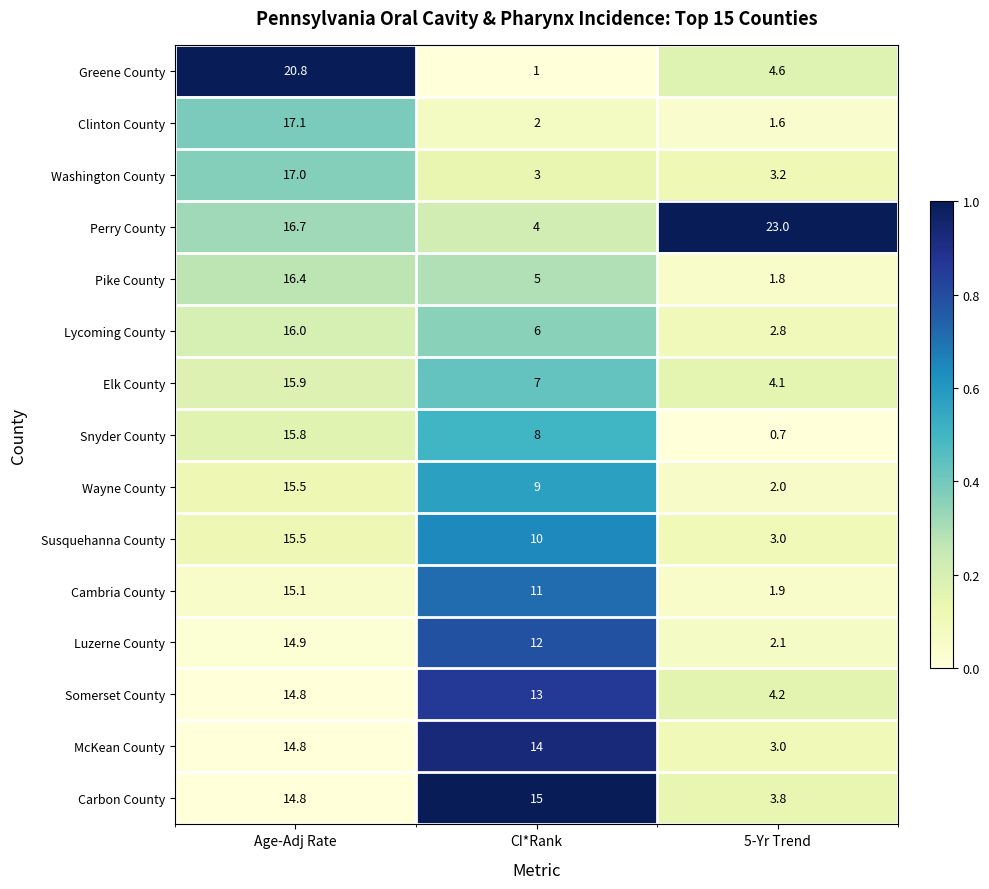

What is the difference between the maximum and second lowest values in the Pike County series?

11.4